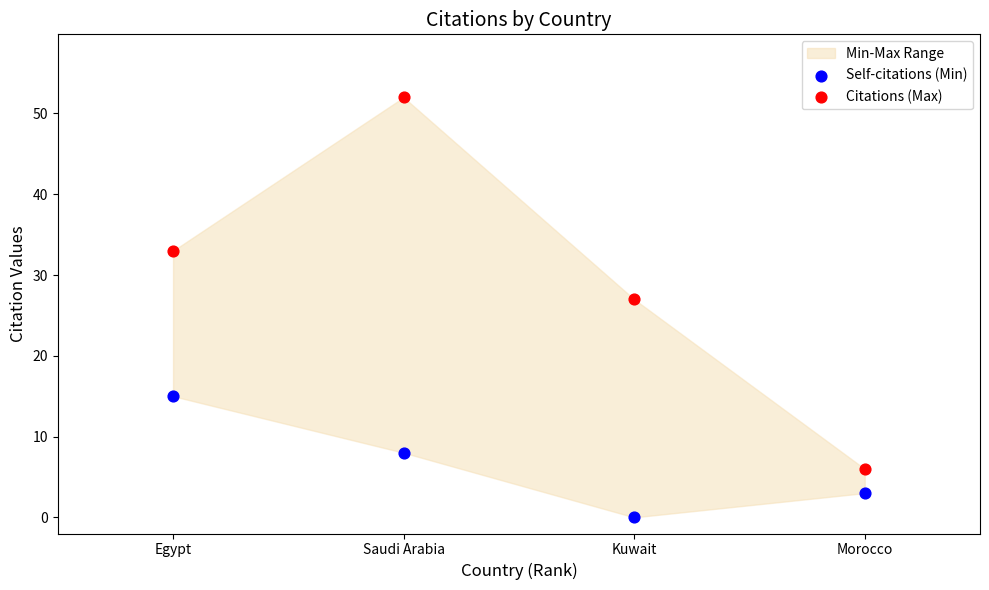

Across all data points, what is the average Y value?

18